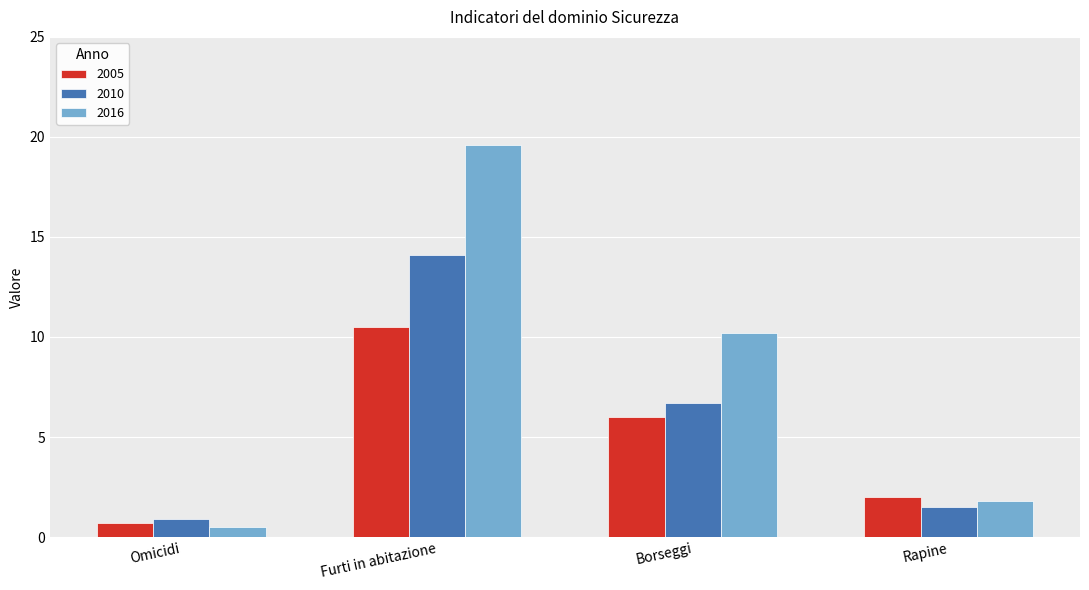

At which label does 2005 first exceed 6?

Furti in abitazione